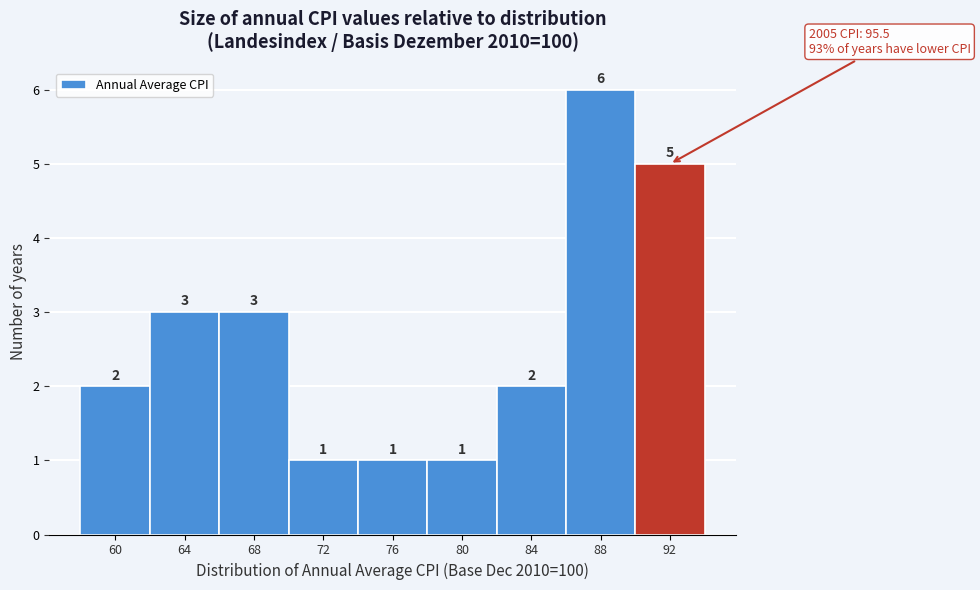

Reading right to left, extract all data points from this chart.

92=5	88=6	84=2	80=1	76=1	72=1	68=3	64=3	60=2